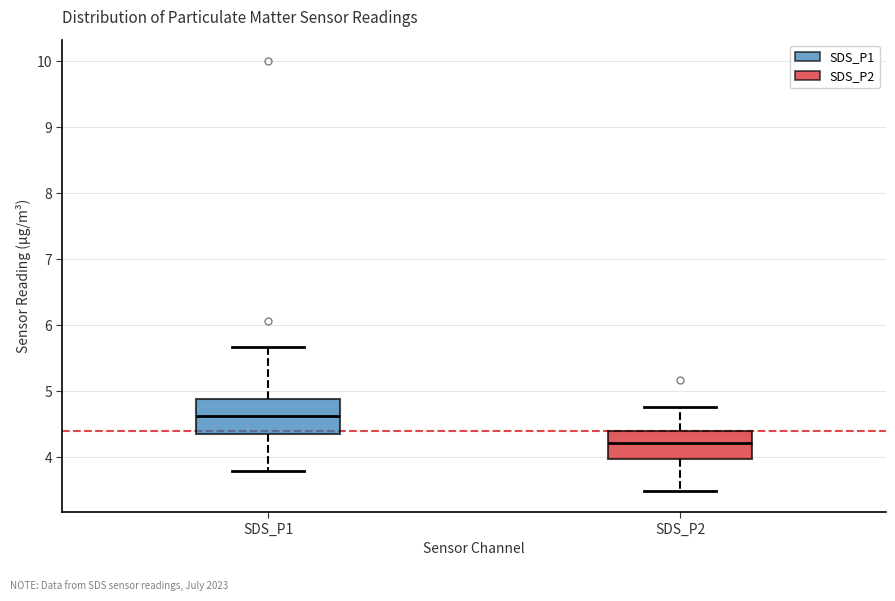

Where does the median line of the box for SDS_P2 sit on the y-axis? The values are not printed on the chart, so give them approximately, as read against the axis.

4.2